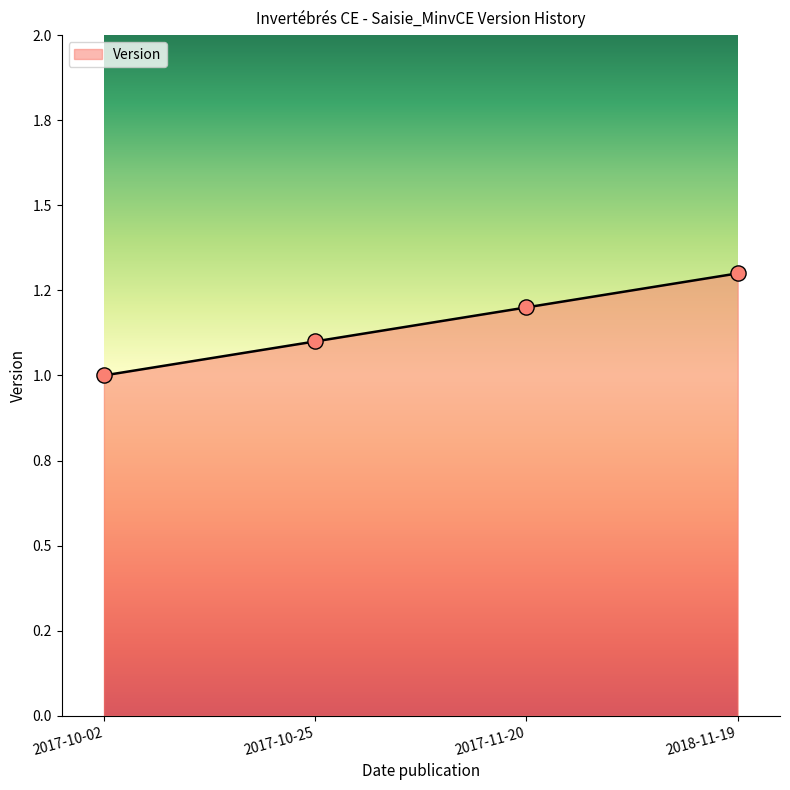

Between 2017-11-20 and 2017-10-25, which is larger?

2017-11-20